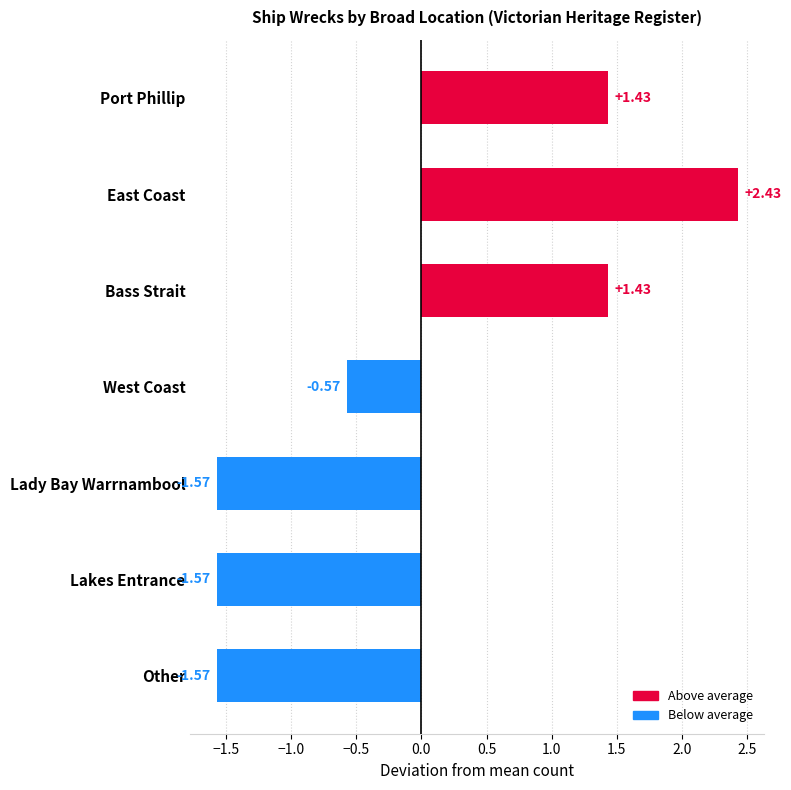

How many bars are there in total?

7